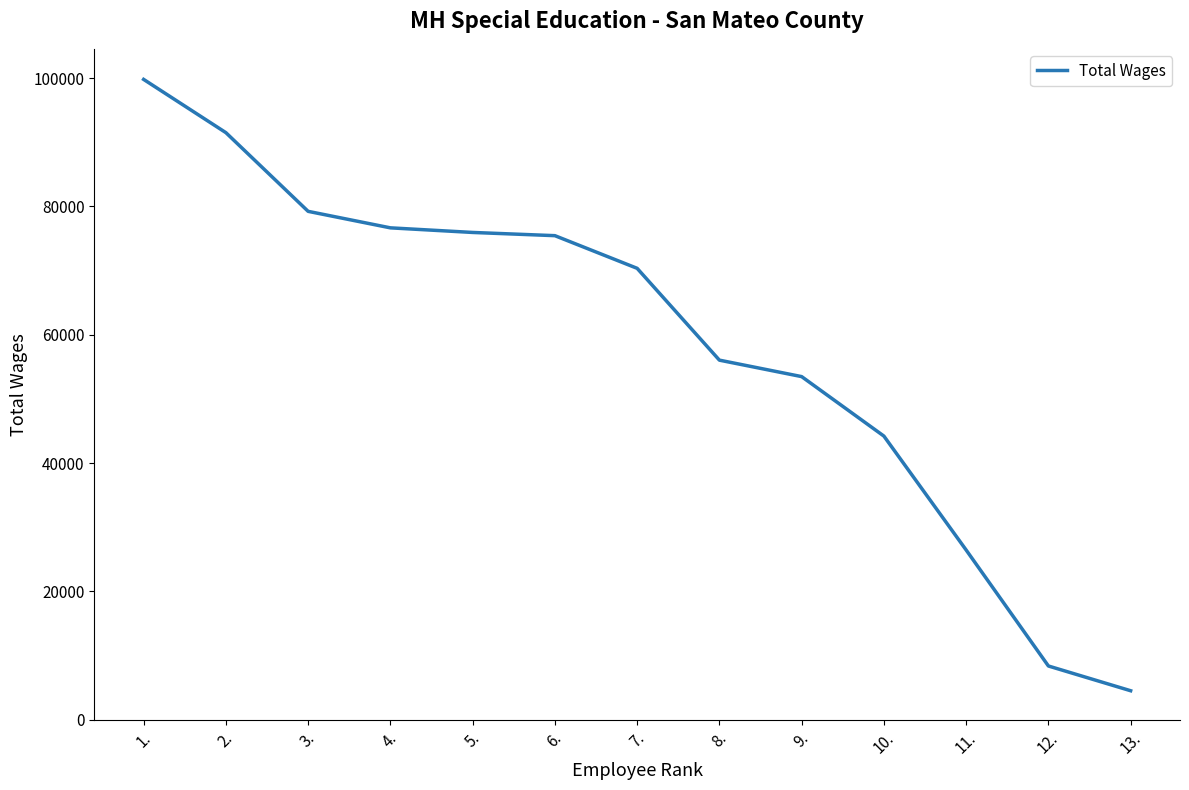

Where is the data nearest to the value 52149?

9.